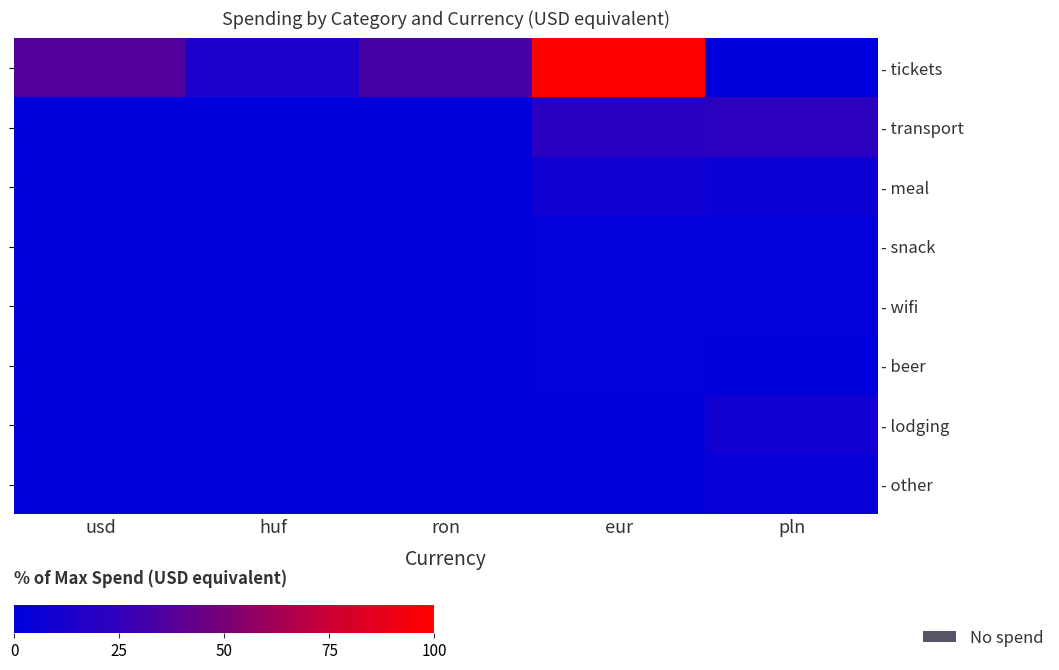

Is it true that - other equals 1.6 at pln?

False